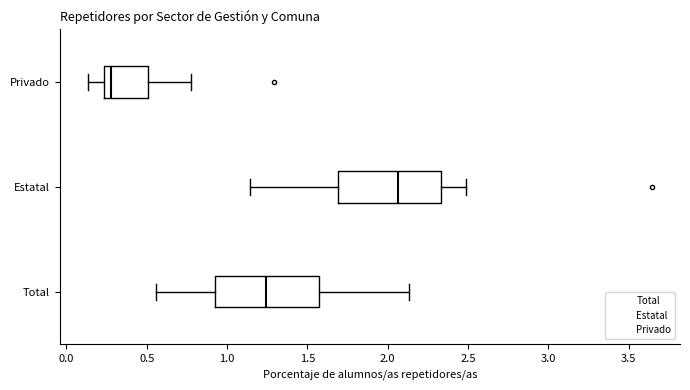

Which box has the furthest to the left median line?

Privado